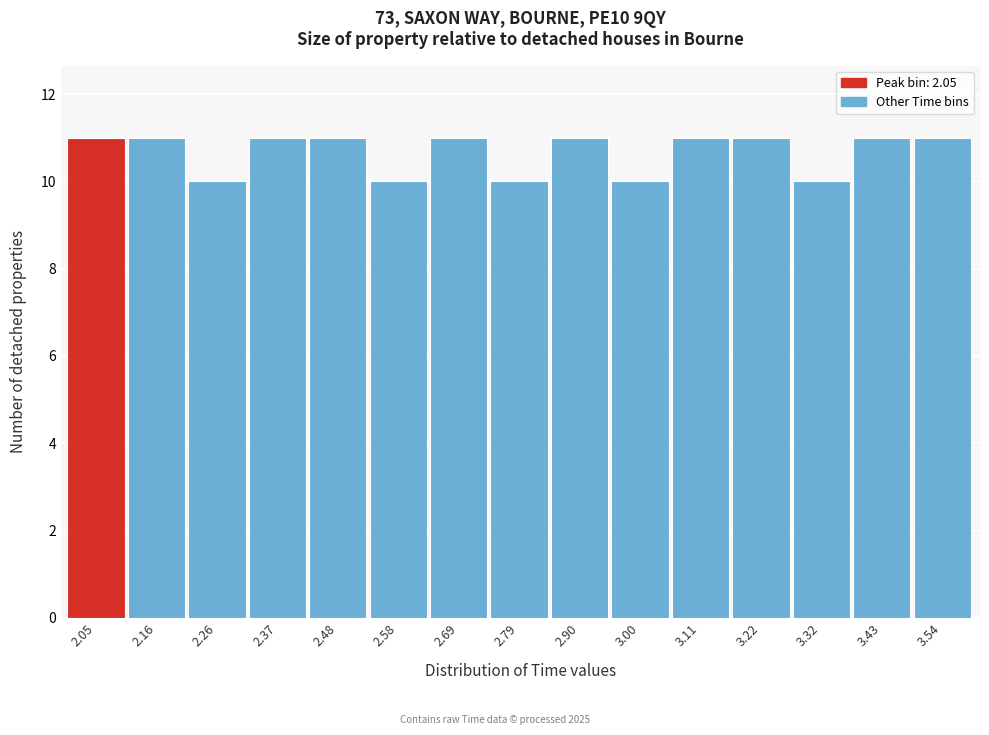

Reading left to right, extract all data points from this chart.

11	11	10	11	11	10	11	10	11	10	11	11	10	11	11